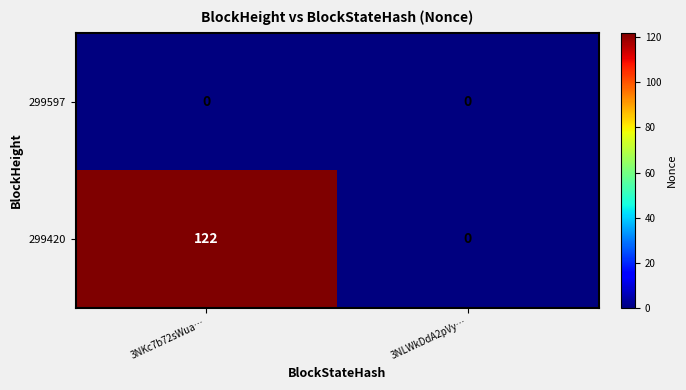

What is the spread (max minus min) of values at 3NKc7b72sWua…?

122